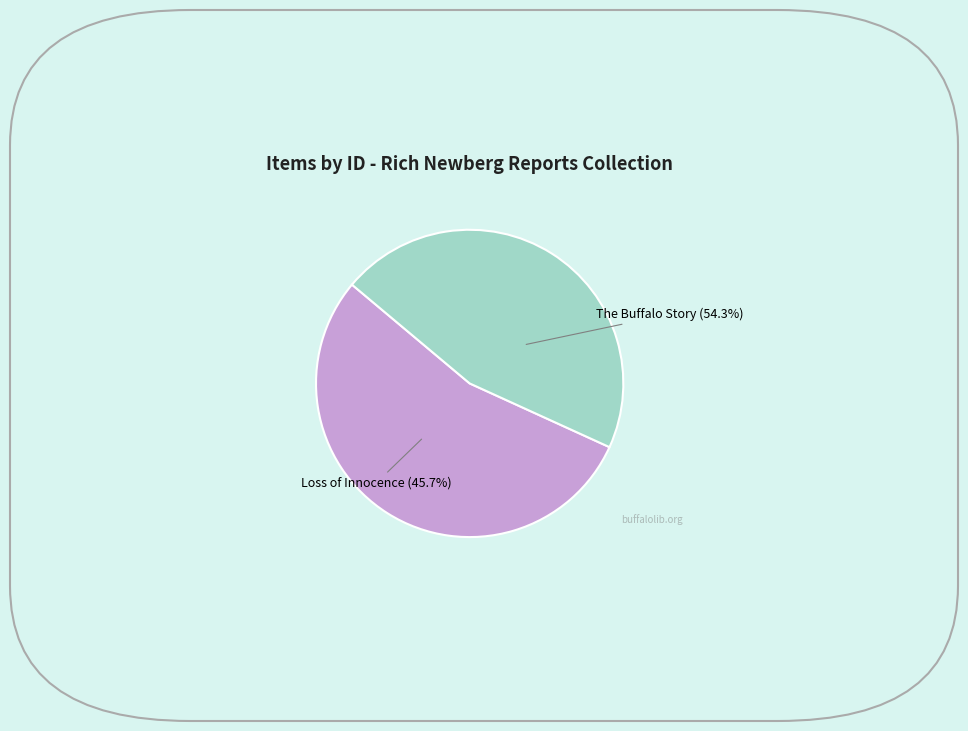

Which category has the biggest portion of the pie?

The Buffalo Story: History Happens Here